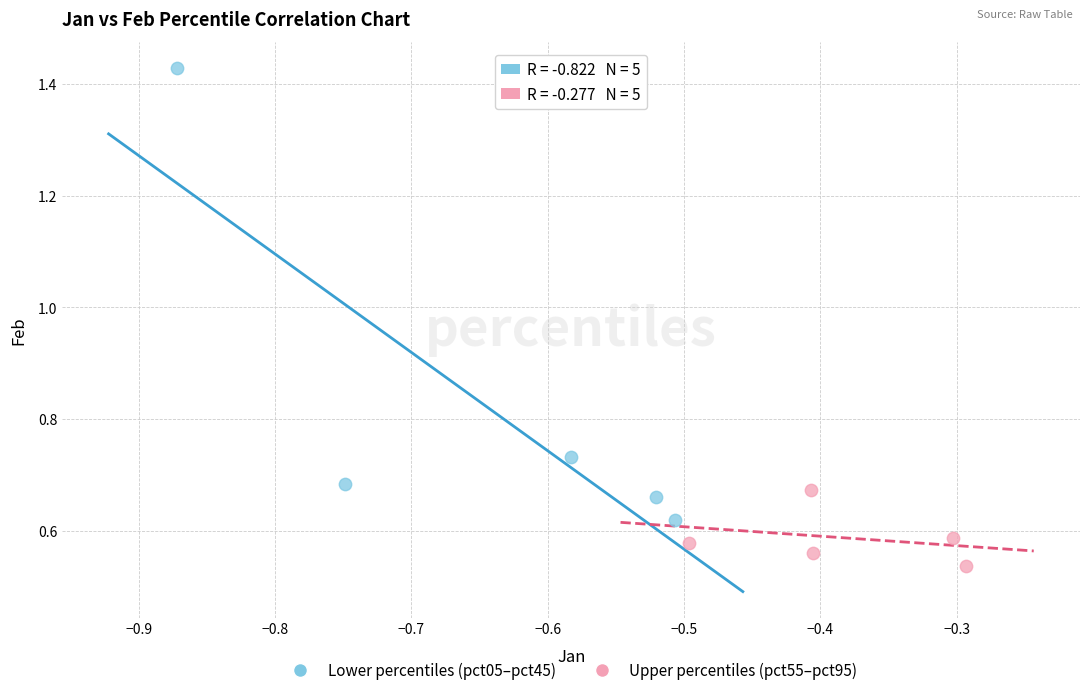

What are all the series names shown in the legend?

Lower percentiles (pct05–pct45), Upper percentiles (pct55–pct95)